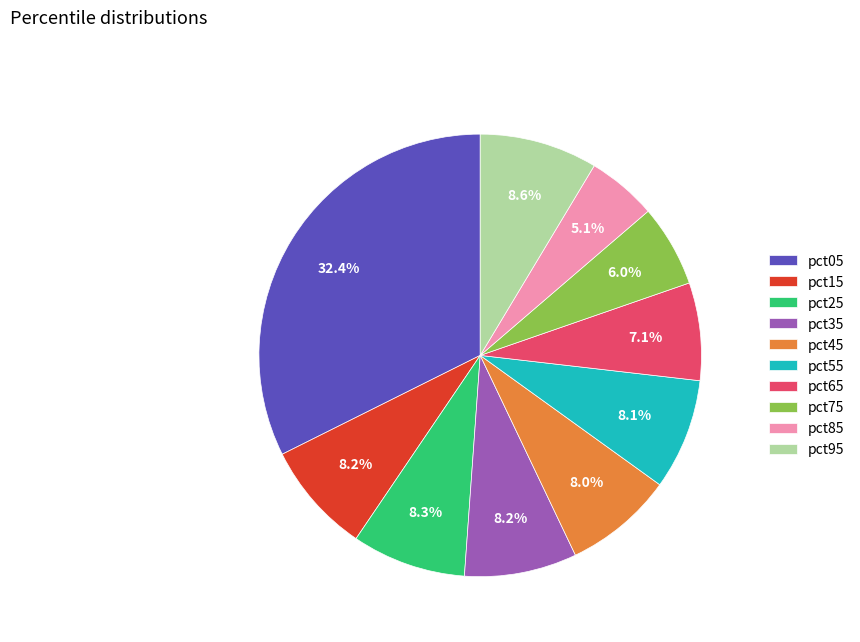

True or false: pct85 accounts for 5% of the total.

True